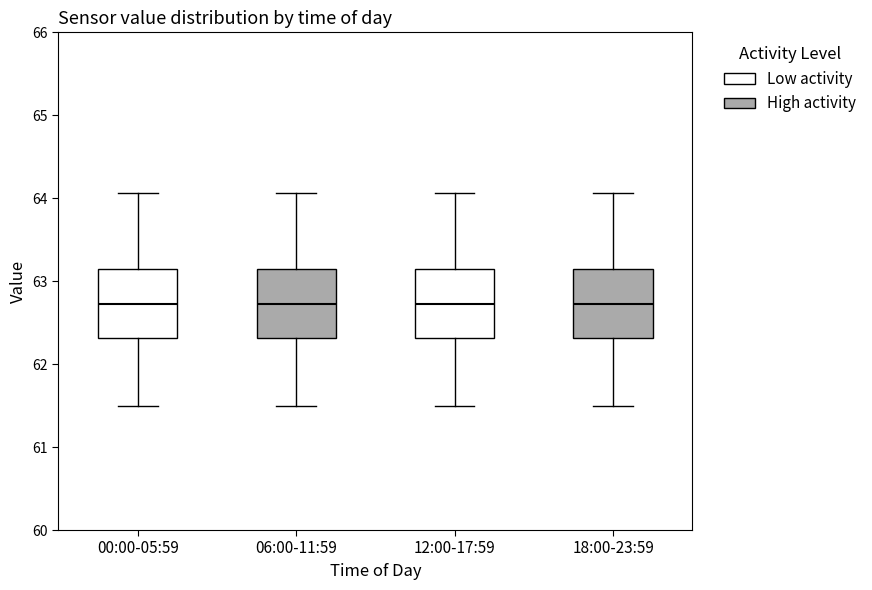

Where does the upper whisker of the box for 06:00-11:59 end on the y-axis? The values are not printed on the chart, so give them approximately, as read against the axis.

64.1